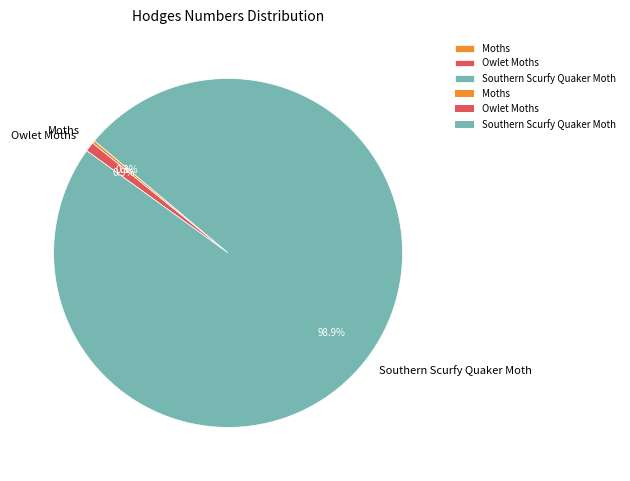

Which category has the biggest portion of the pie?

Southern Scurfy Quaker Moth